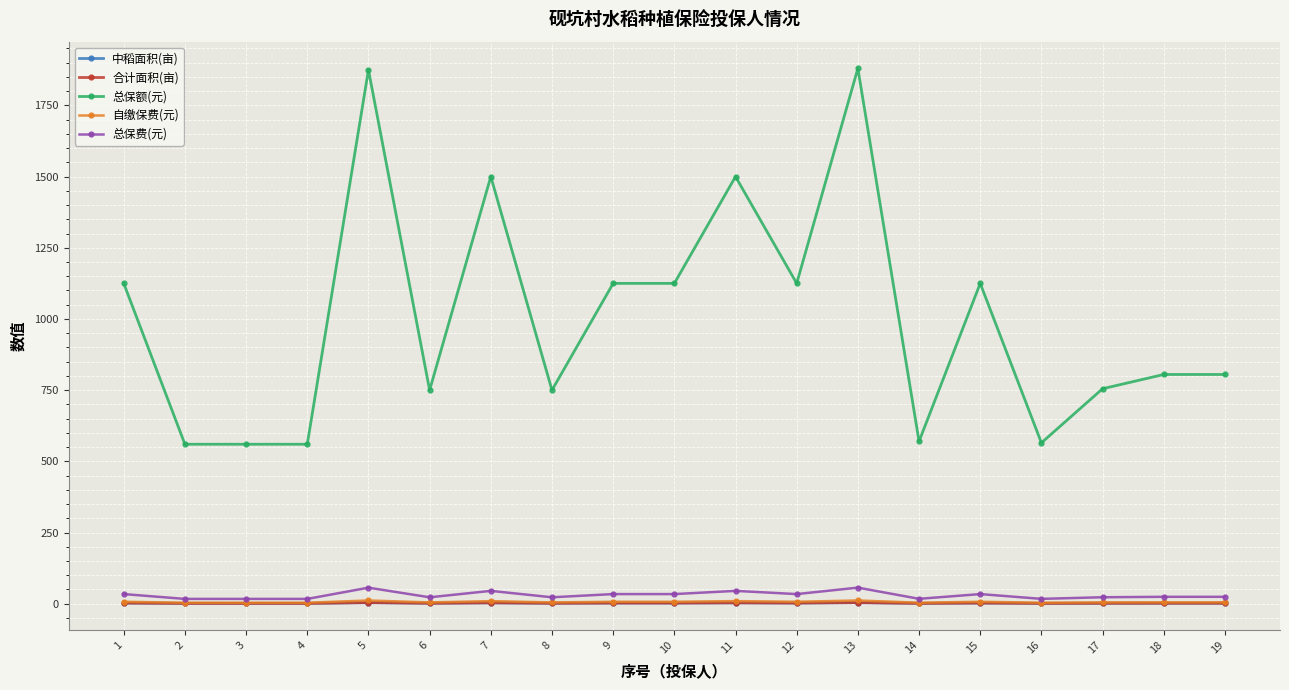

What is the difference between the second highest and minimum values in the 中稻面积(亩) series?

2.6